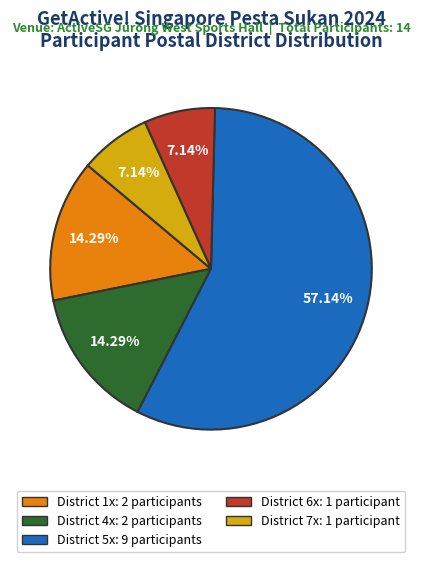

Count the number of slices in the pie.

5